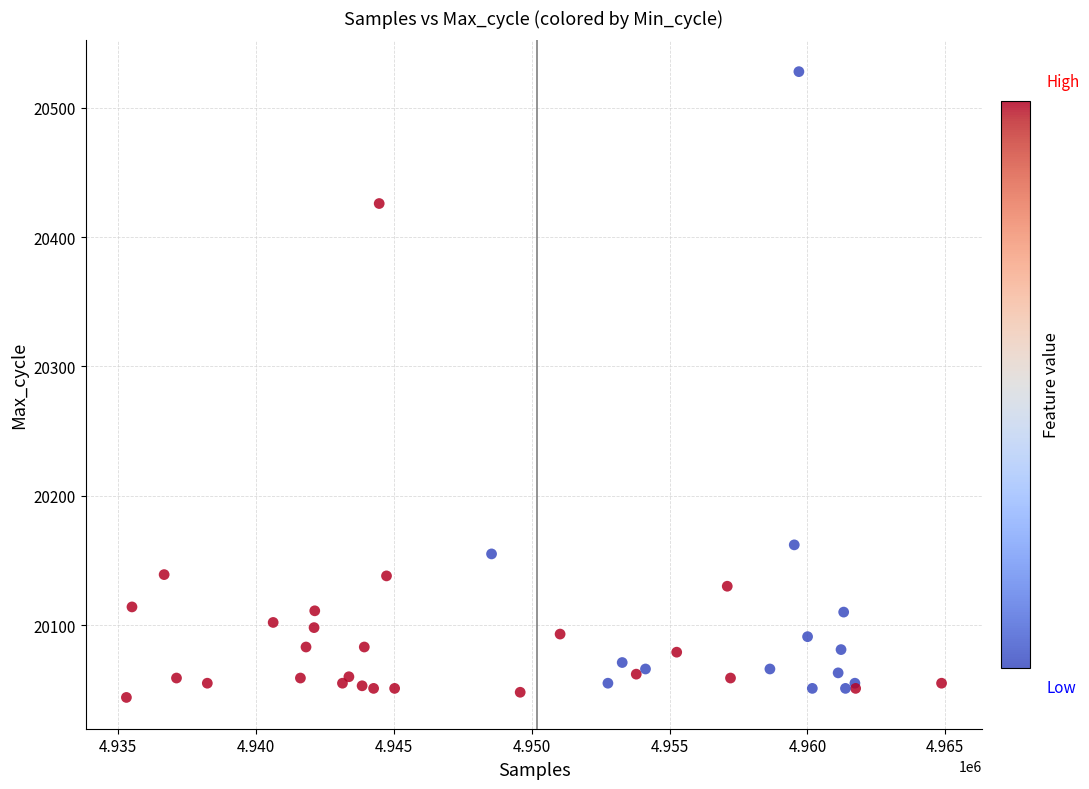

What Y value in the scatter plot is closest to 20286?

20162